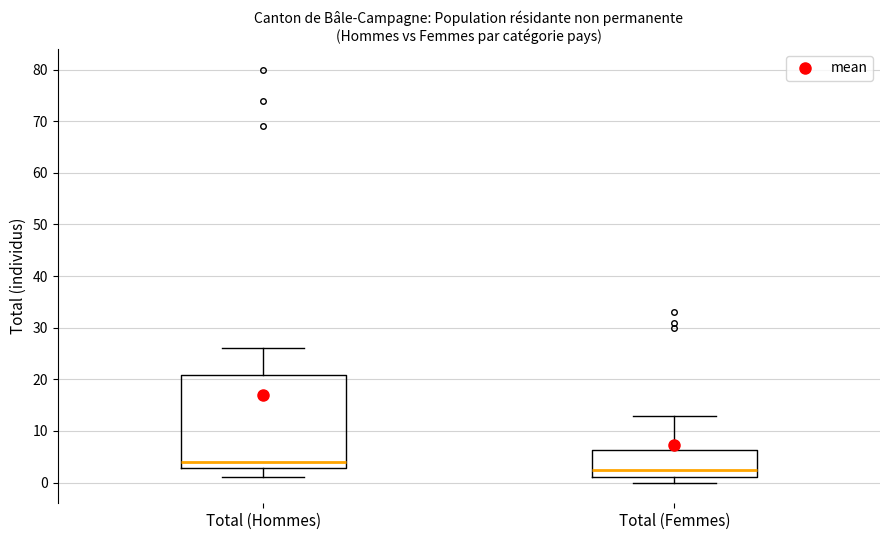

Reading left to right, read every box against the y-axis: the position of its median line, the range the box covers, and the ends of its whiskers. The values are not printed on the chart, so give them approximately, as read against the axis.

Total (Hommes): median 4, box 3 to 21, whiskers 1 to 26
Total (Femmes): median 3, box 1 to 6, whiskers 0 to 13